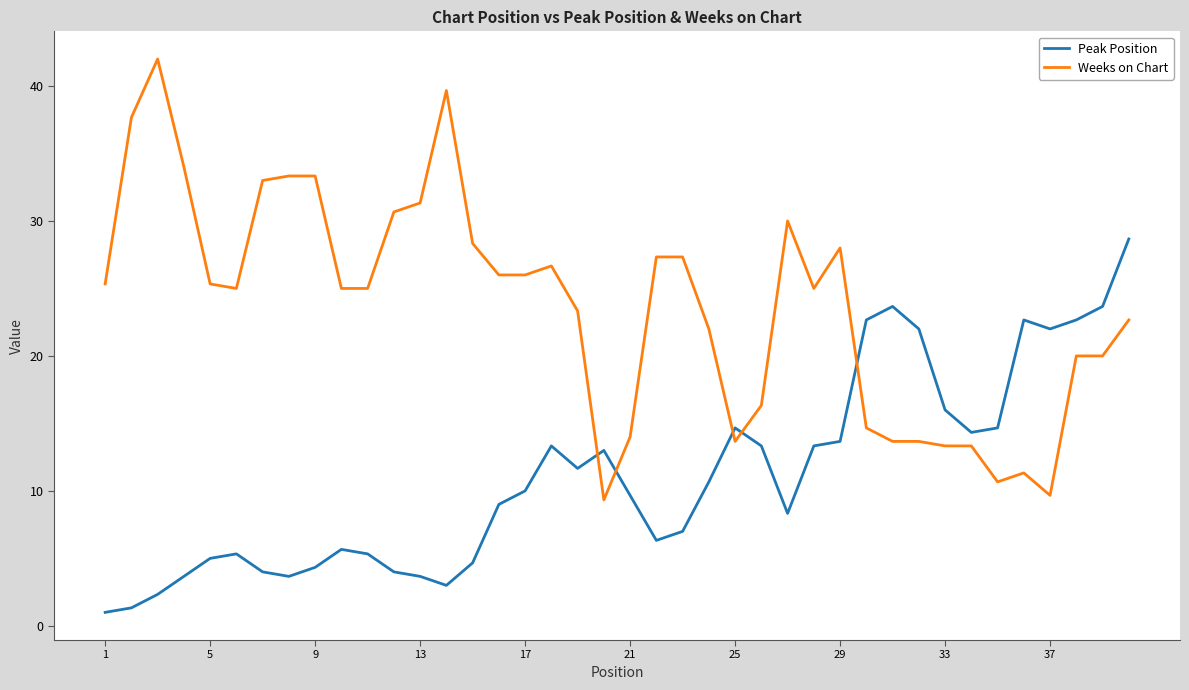

How many categories are shown in the chart?

40